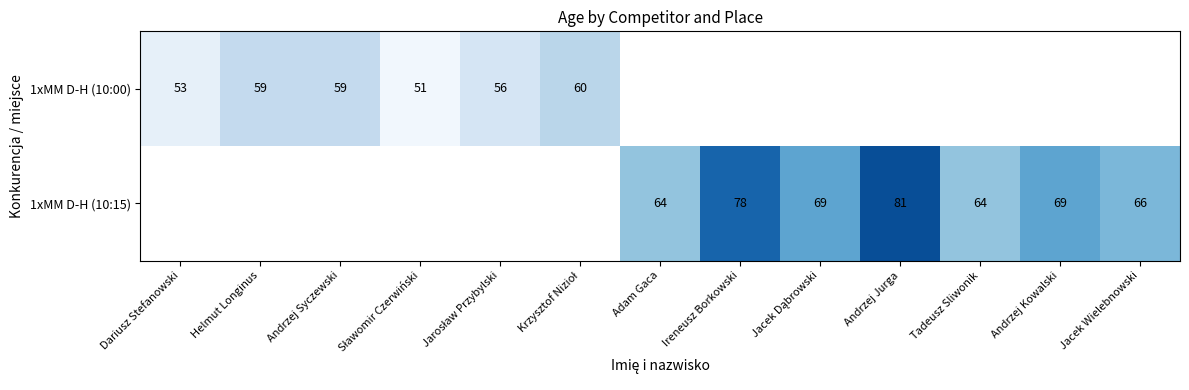

The value of 1xMM D-H (10:00) at Andrzej Syczewski is 59. True or false?

True